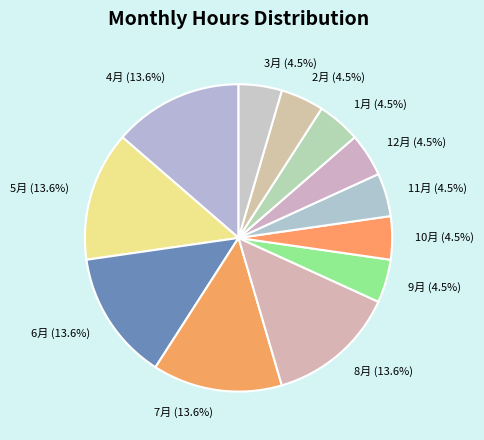

To the nearest percent, what is the difference between the 7月 and 5月 slice percentages?

0%